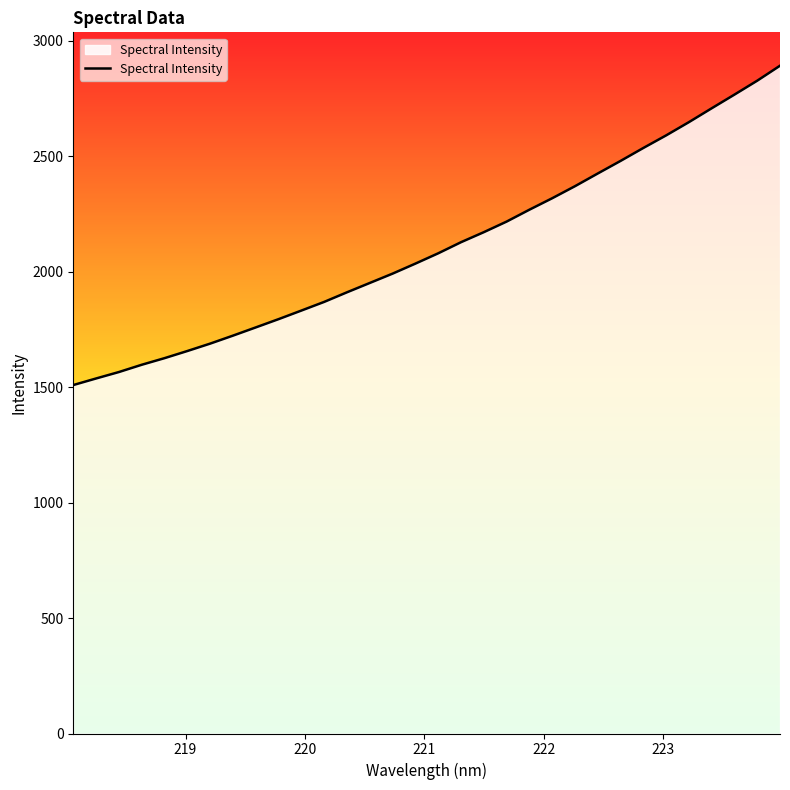

What is the minimum value shown in the chart?

1508.5